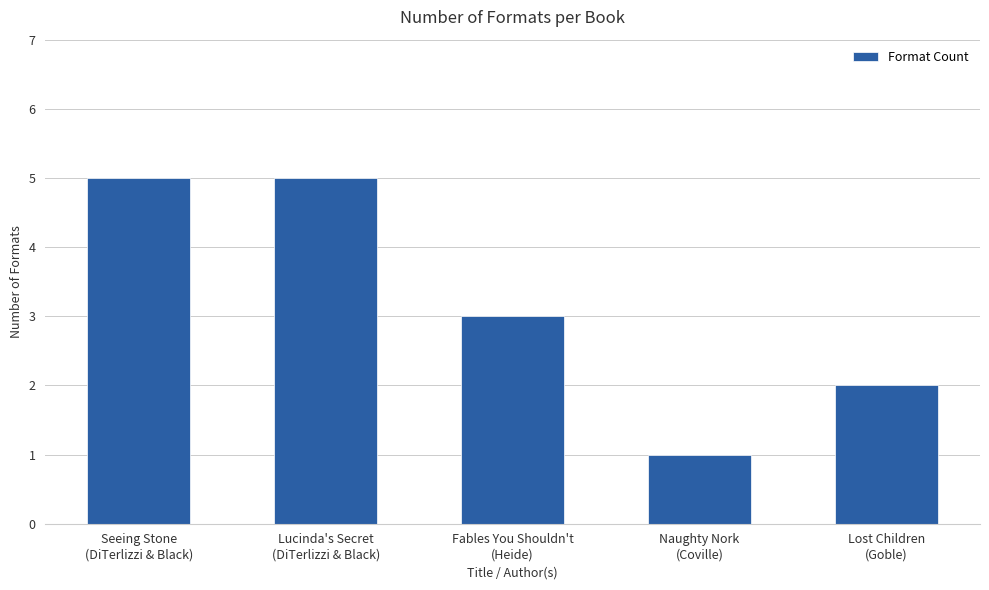

What is the label of the 4th bar from the left?

Naughty Nork
(Coville)